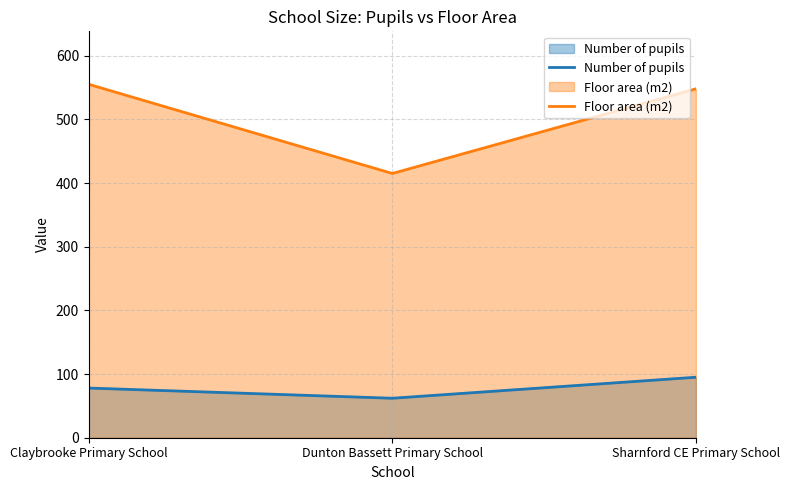

What is the difference between the maximum and minimum values in the Floor area (m2) series?

140